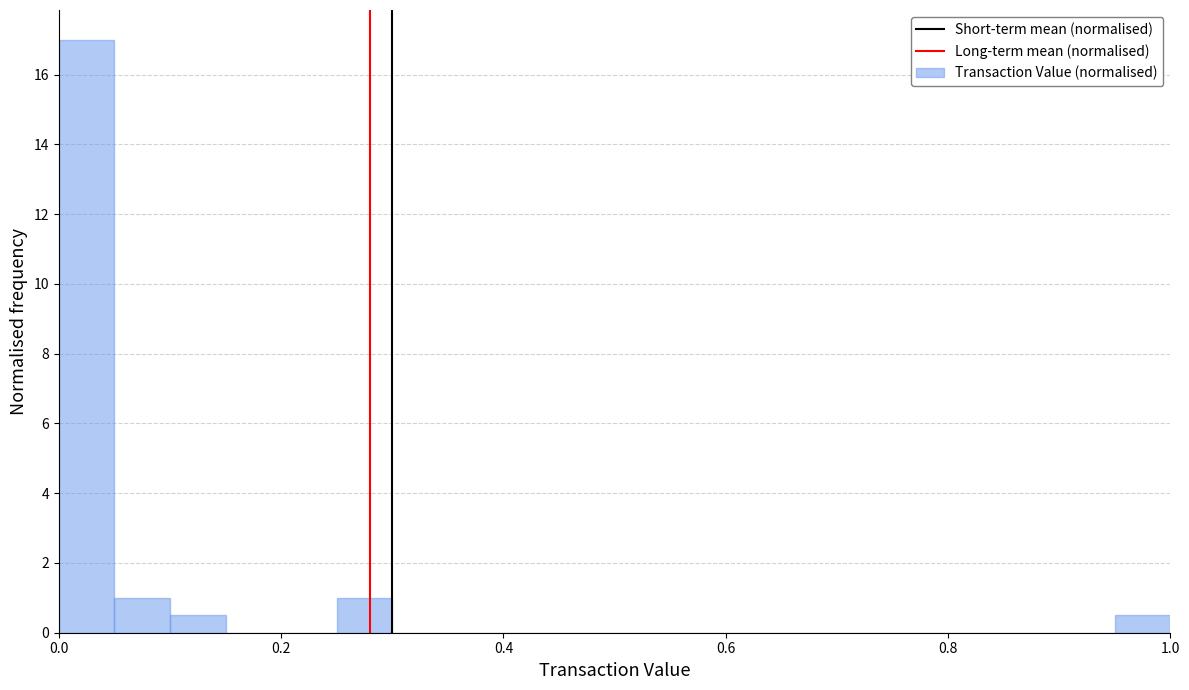

Read against the x-axis, roughly where is the centre of the tallest bar?

0.02